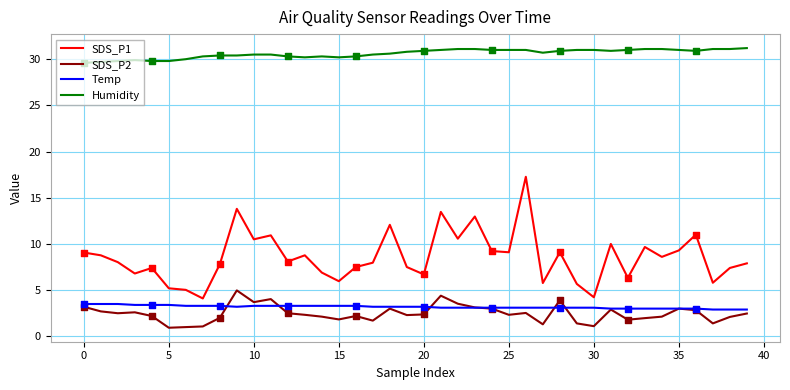

At how many categories does at least one series exceed 26?

40